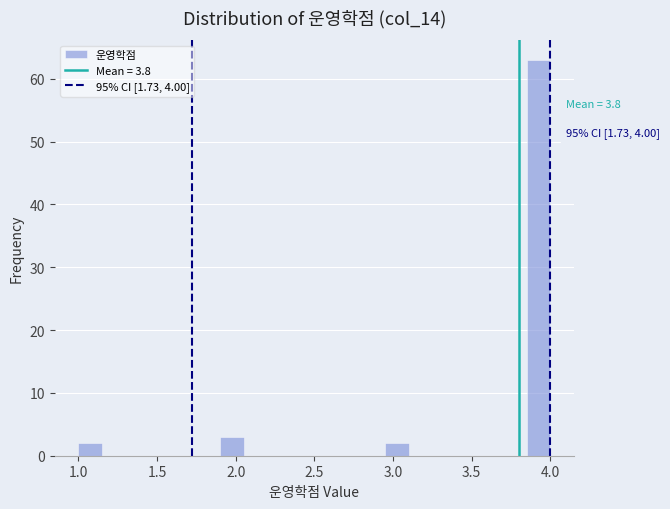

Around what value on the x-axis is the tallest bar? Give the approximate position of its centre, as read against the axis.

3.95